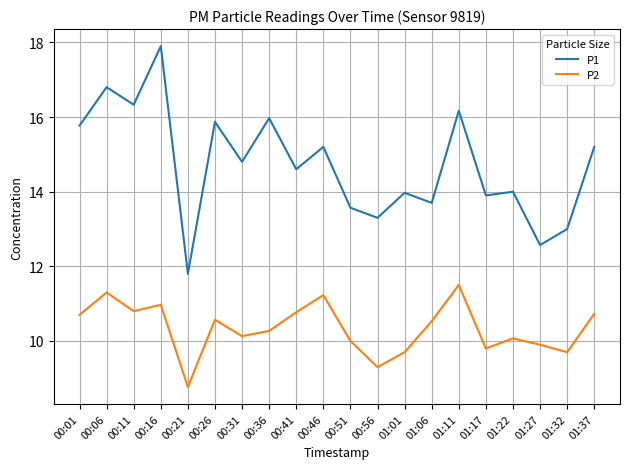

Is the value of P1 at 00:11 greater than the value of P2 at 01:11?

Yes